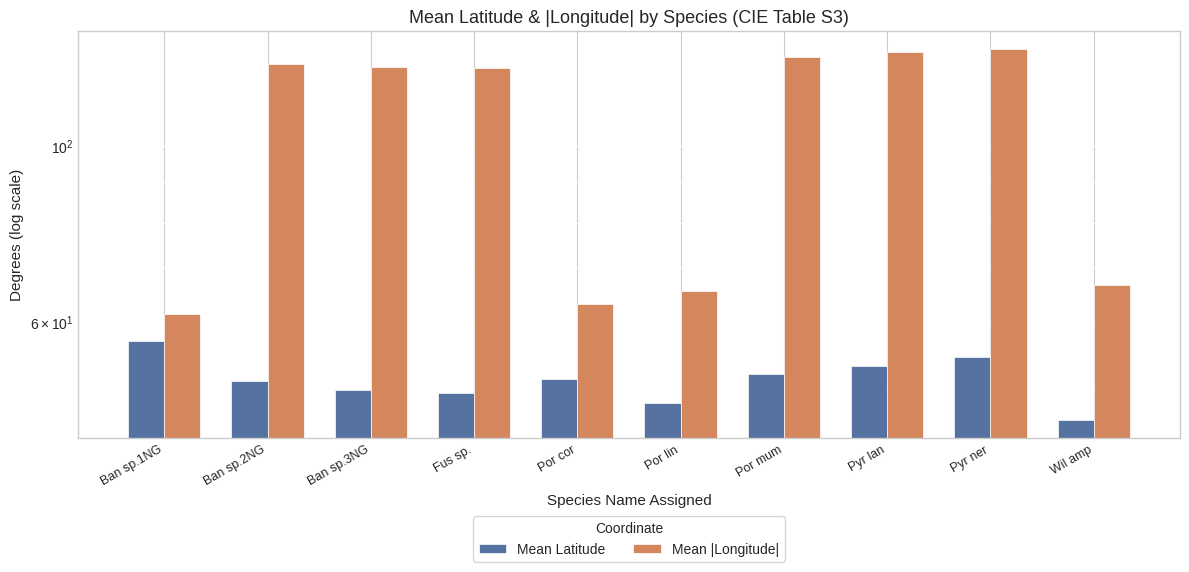

What is the minimum value for Mean |Longitude|?

61.3